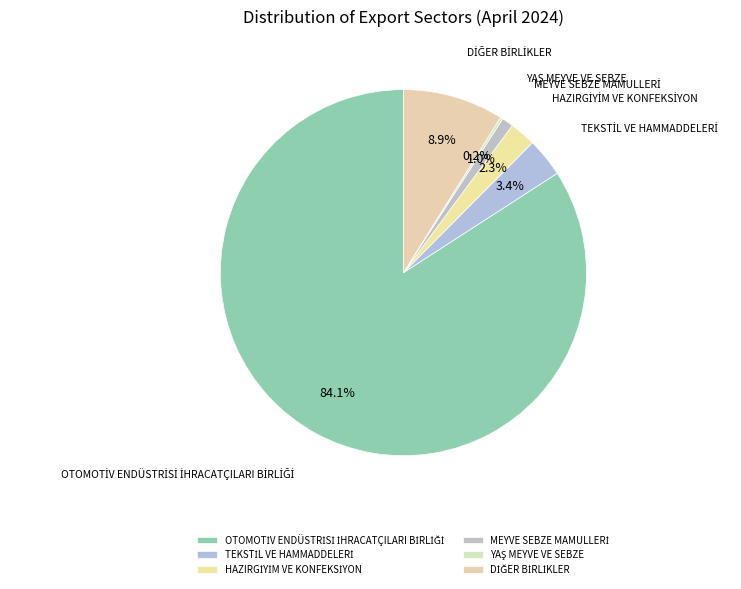

Is there a majority slice in this chart?

Yes